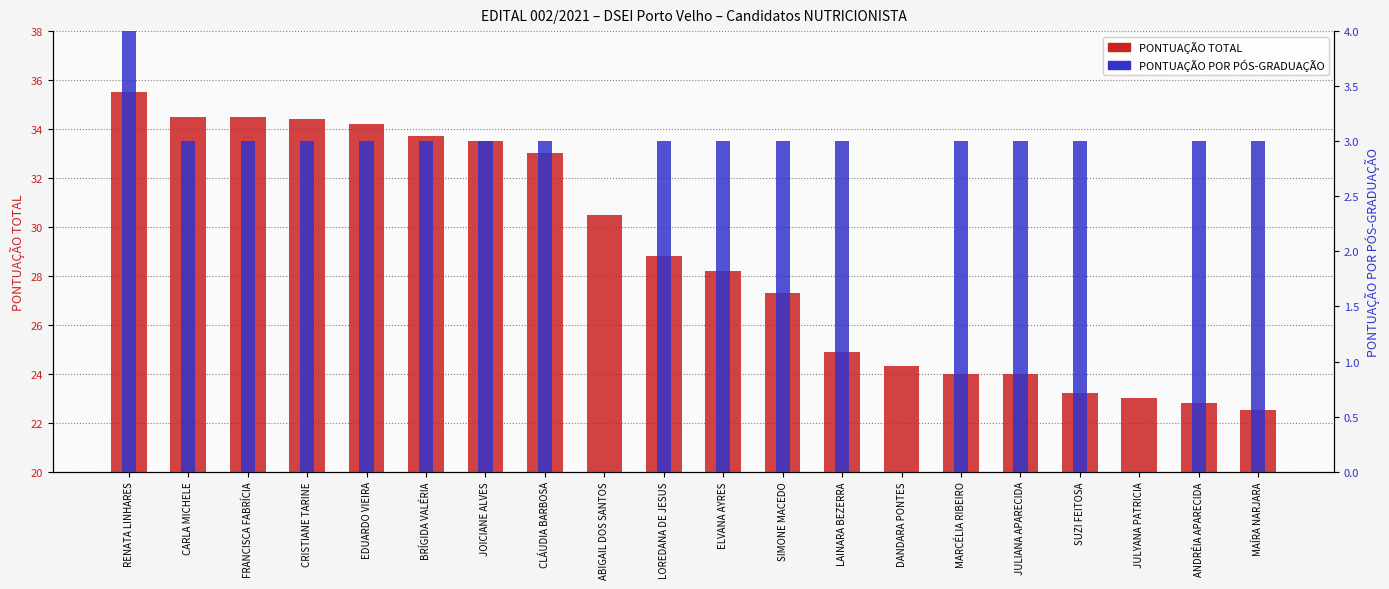

What is the approximate value of PONTUAÇÃO TOTAL at MAÍRA NARJARA?

22.5